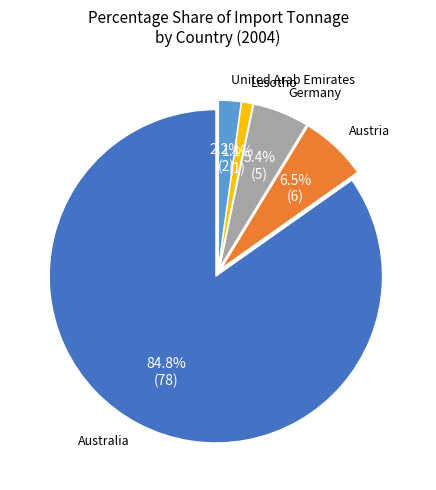

How many slices are in this pie chart?

5